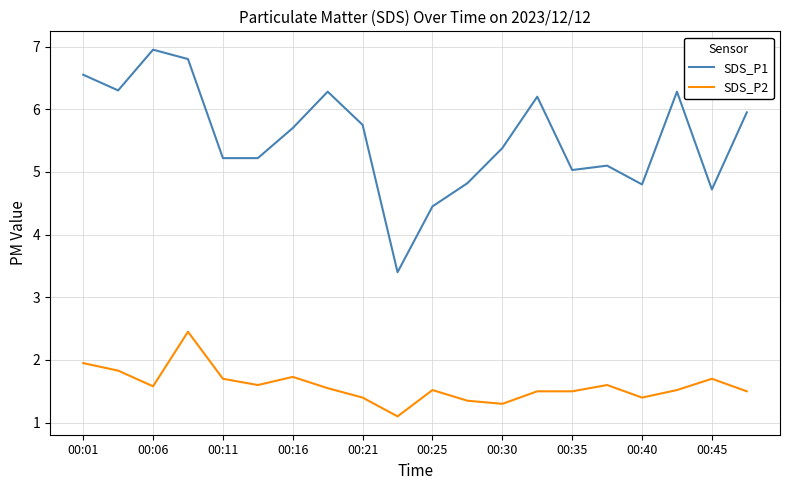

List the series in order of their overall mean, lowest first.

SDS_P2, SDS_P1